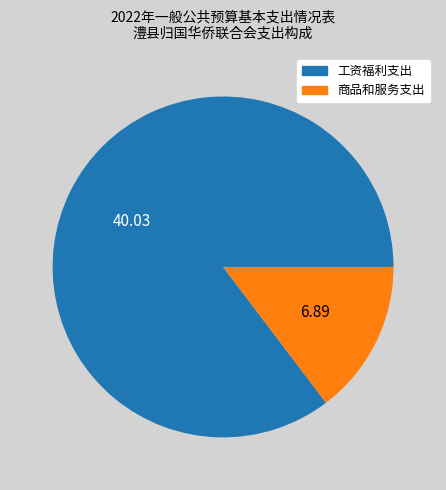

Which category has the biggest portion of the pie?

工资福利支出